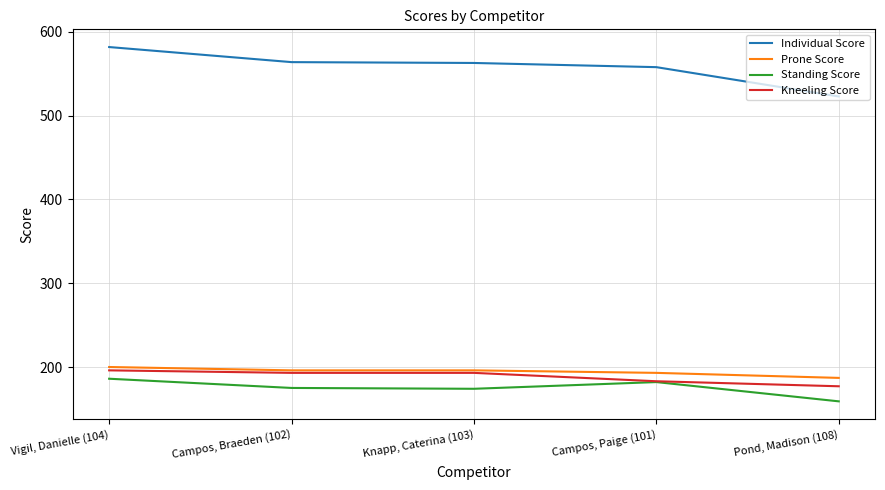

What value does the Kneeling Score series have at Campos, Paige (101), to the nearest 10?

180